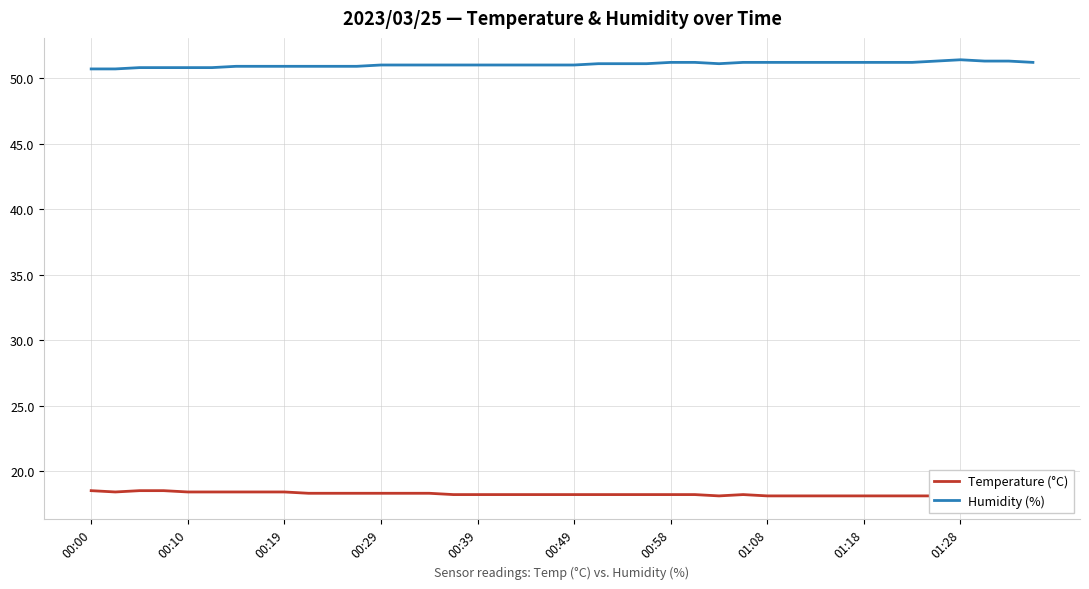

How many interior local peaks does the Temperature (°C) series have?

1